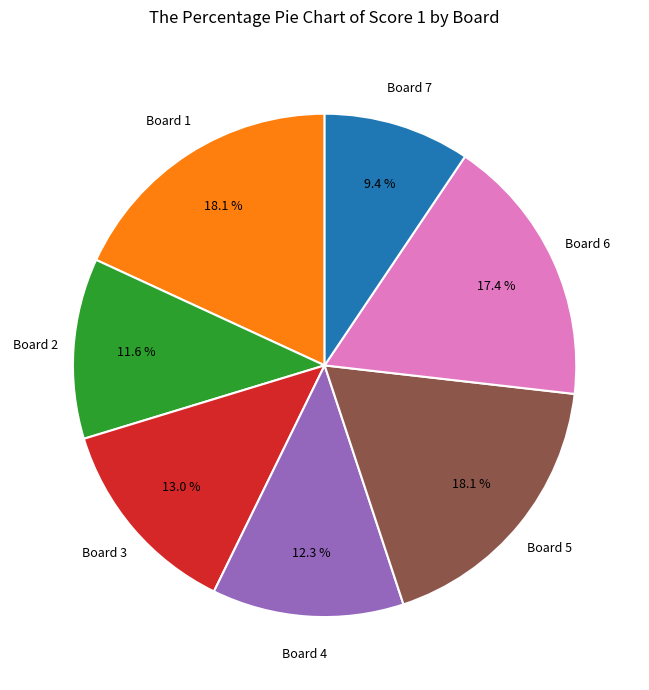

Is there any slice that represents more than half of the pie?

No